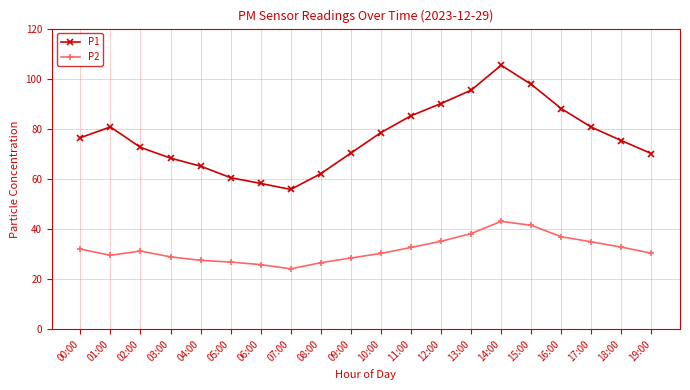

What is the difference between the P2 values at 08:00 and 16:00?

10.4